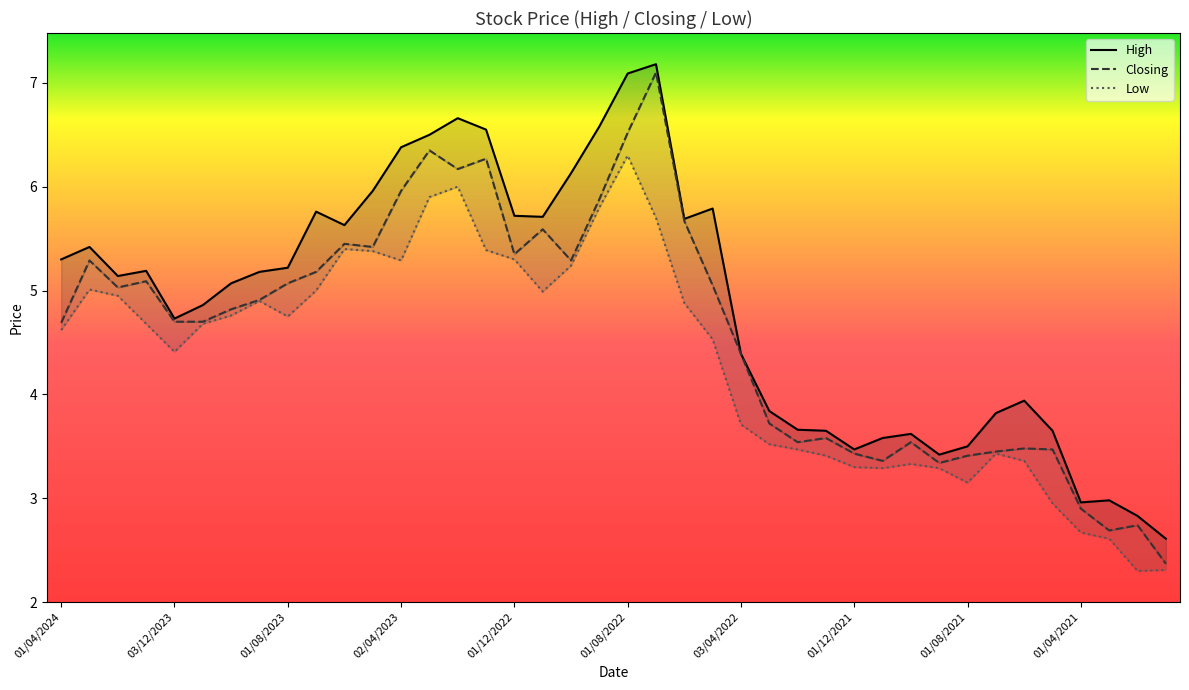

At how many categories does at least one series exceed 4?

25